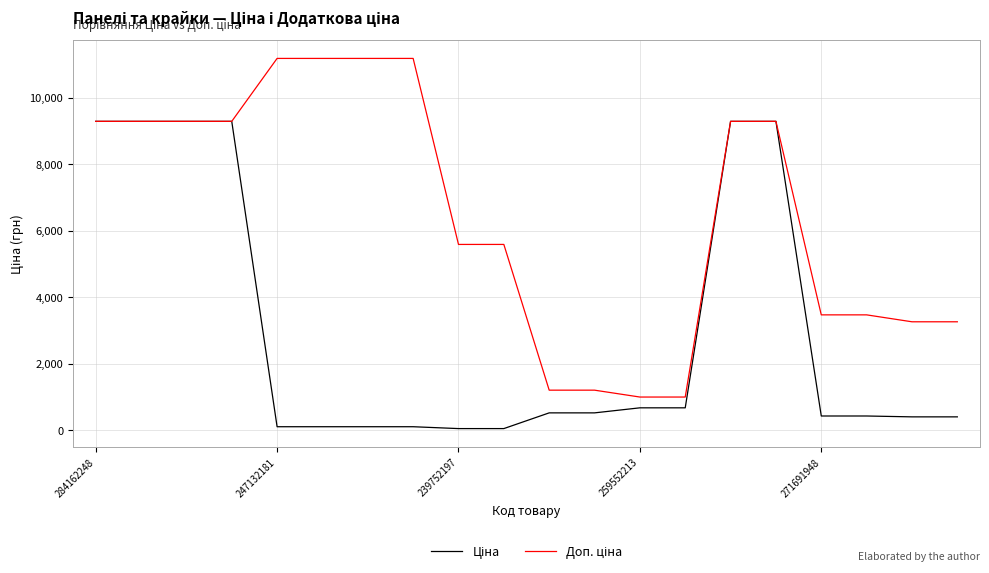

What is the greatest value displayed?

11182.0